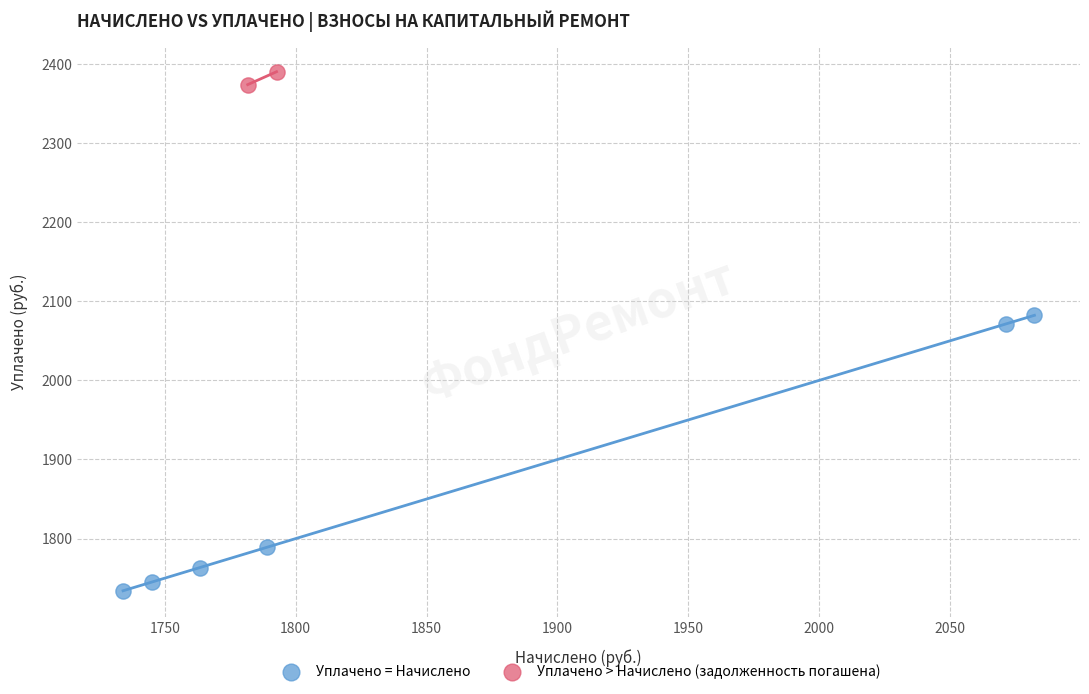

Which series has the widest spread of Y values?

Уплачено = Начислено